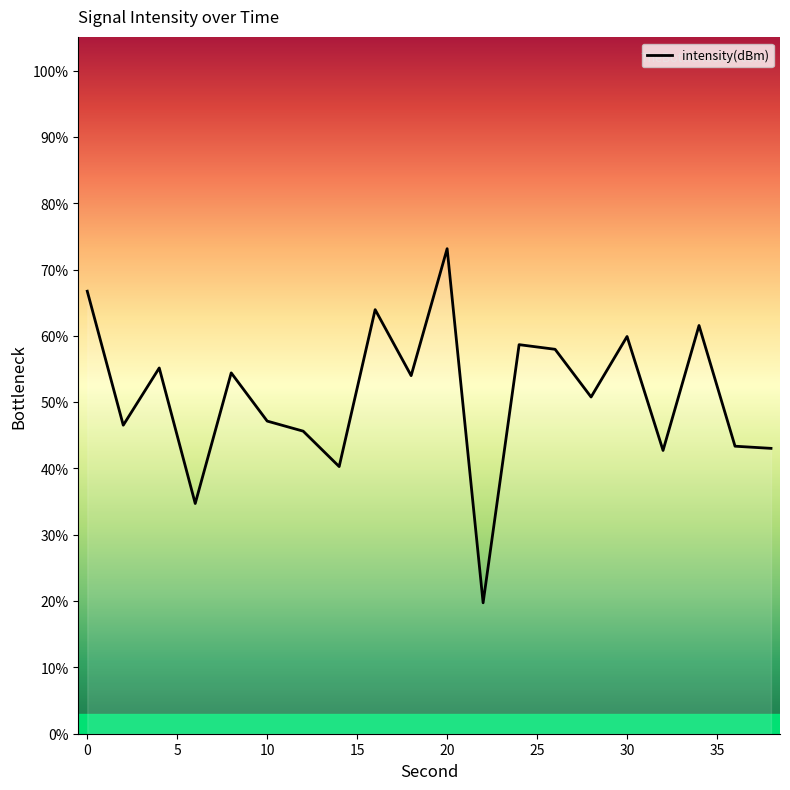

What is the difference between the maximum and minimum values?

53.4